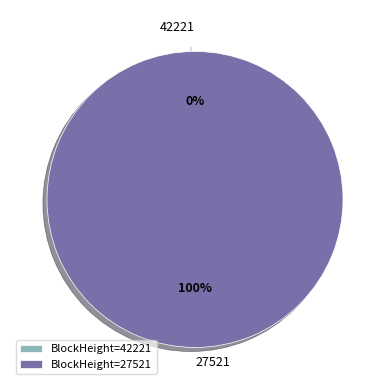

Does 27521 account for over 50% of the chart?

Yes